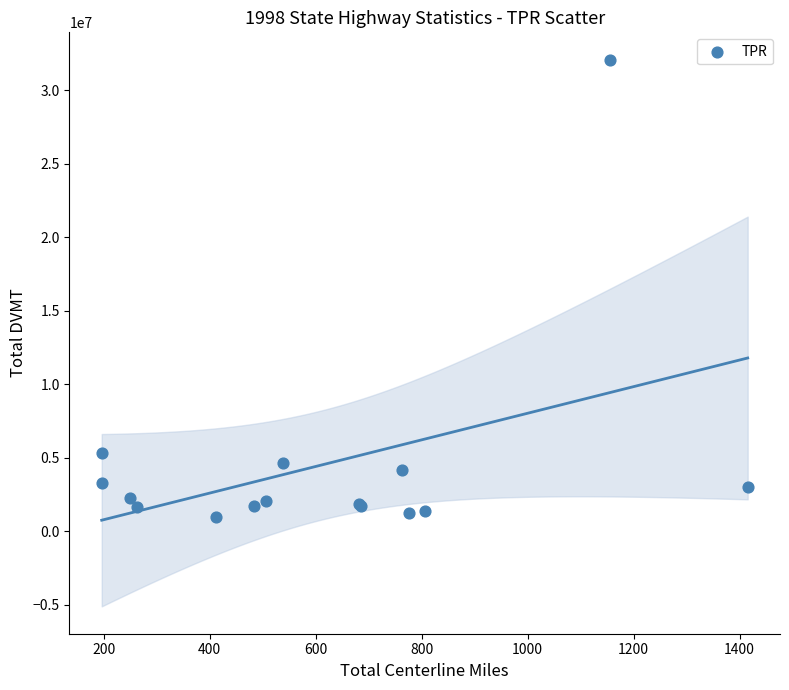

What Y value in the scatter plot is closest to 16514701?

5316839.4